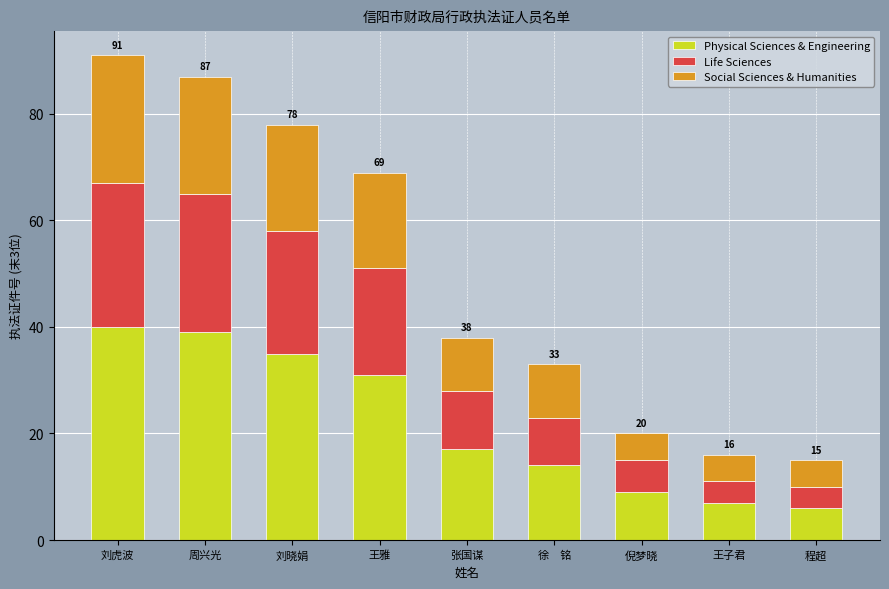

Is it true that Physical Sciences & Engineering equals 6 at 程超?

True